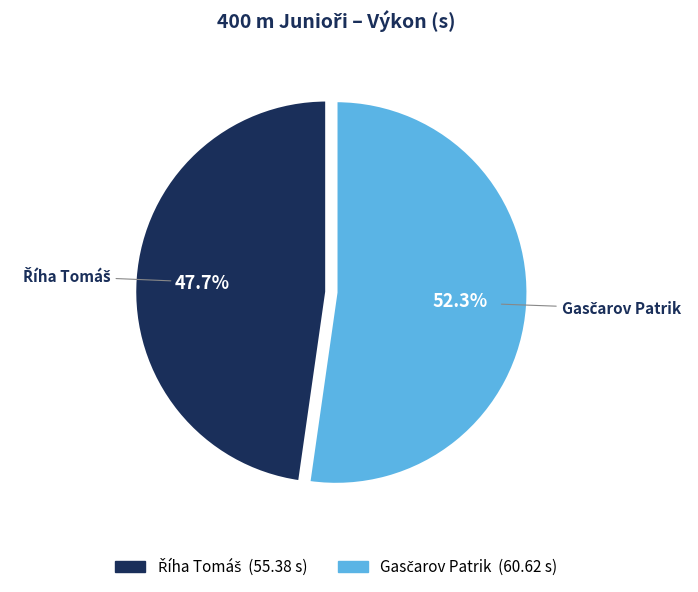

Is there a majority slice in this chart?

Yes